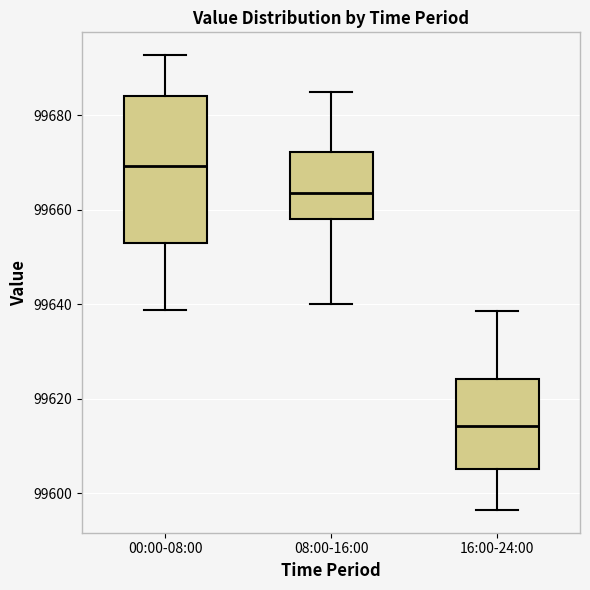

Which box has the lowest median line?

16:00-24:00